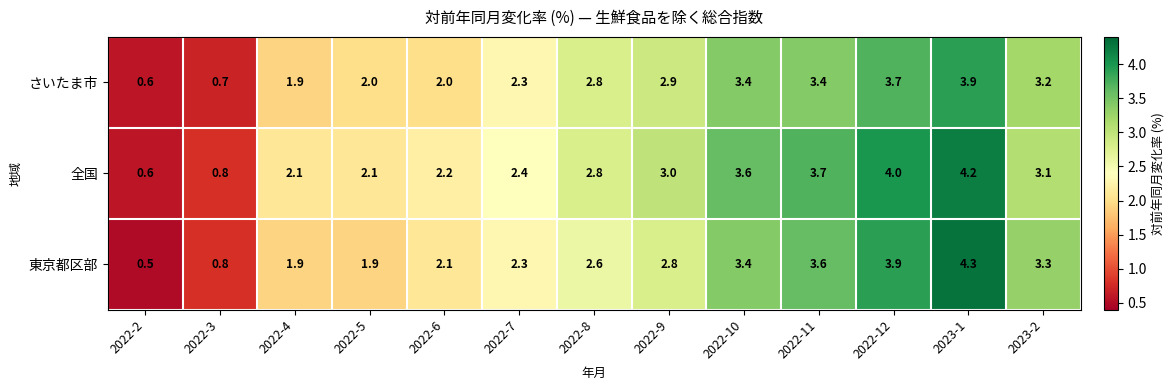

What is the minimum value shown in the chart?

0.5